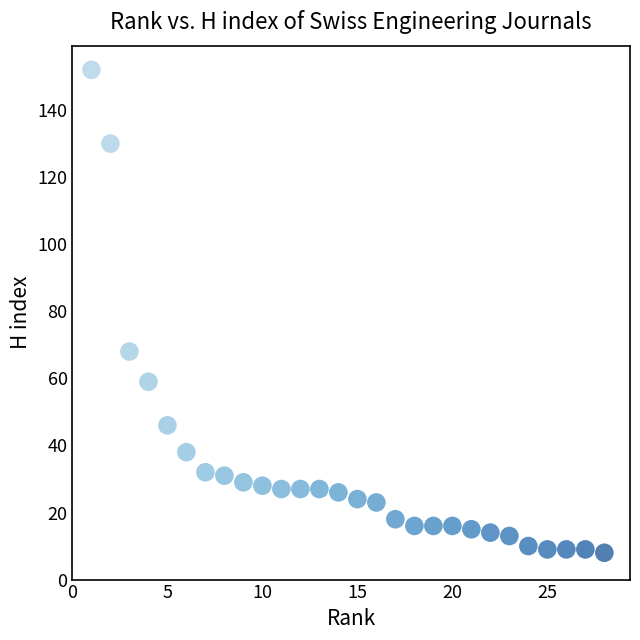

What is the range of Y values (max minus min)?

144